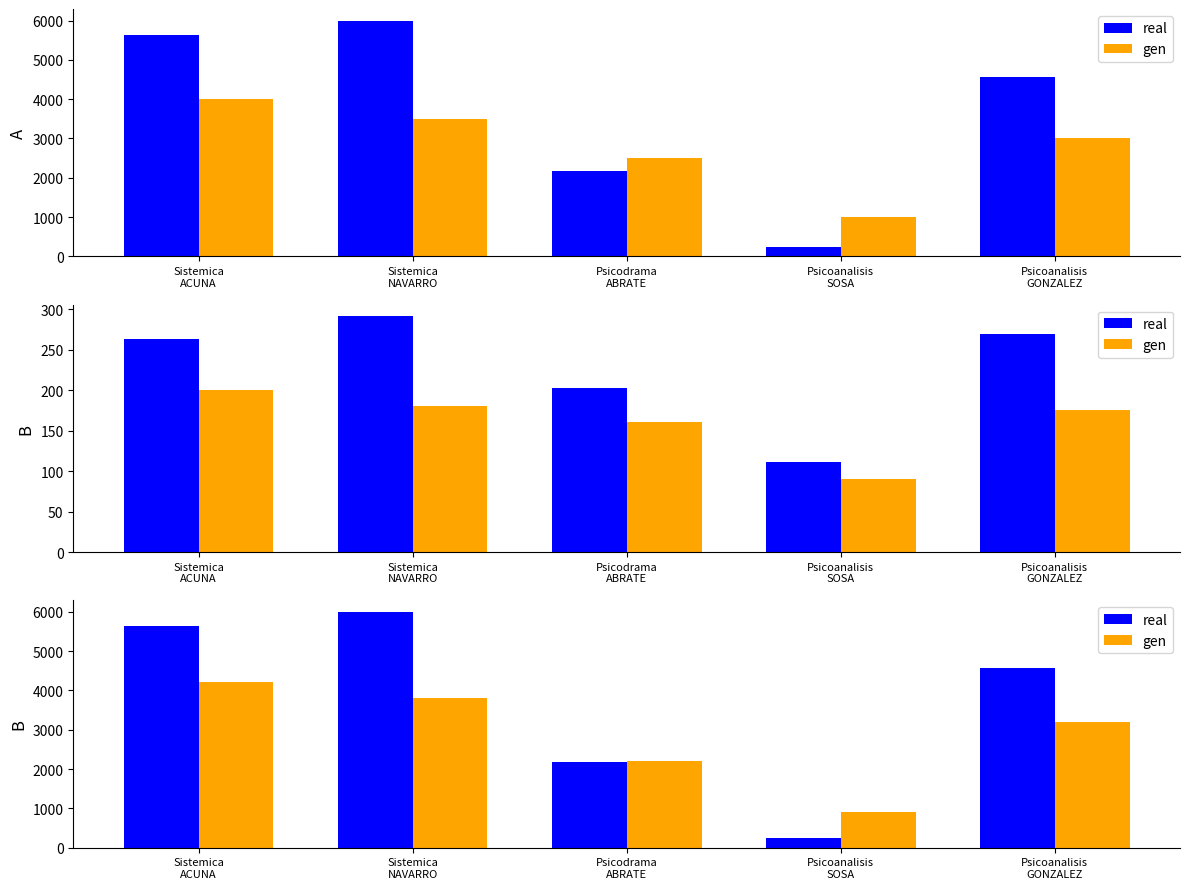

Which series has the largest range (max minus min)?

real